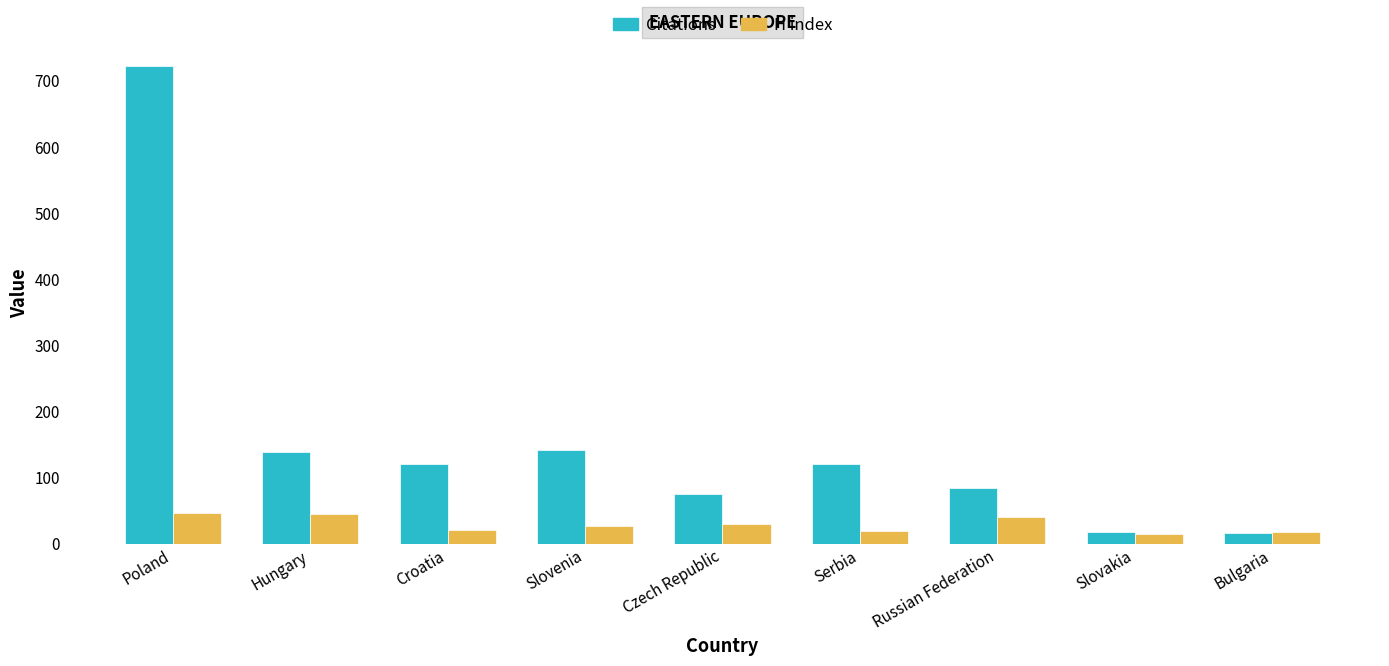

Rank the series by their maximum value, from highest to lowest.

Citations, H index